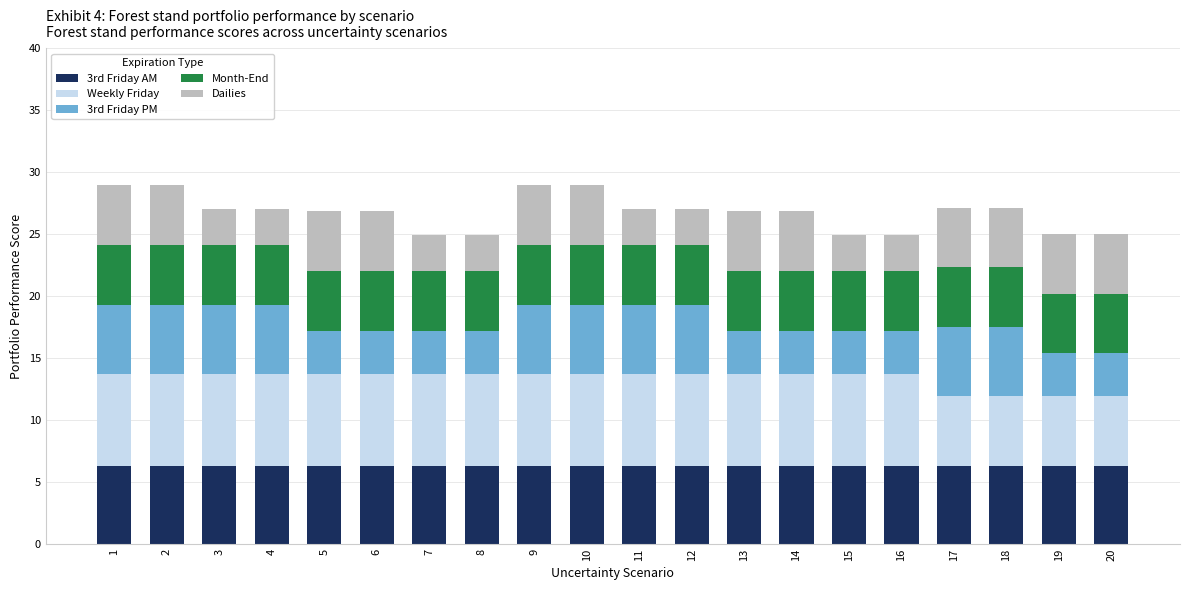

How many bars are there in total?

20